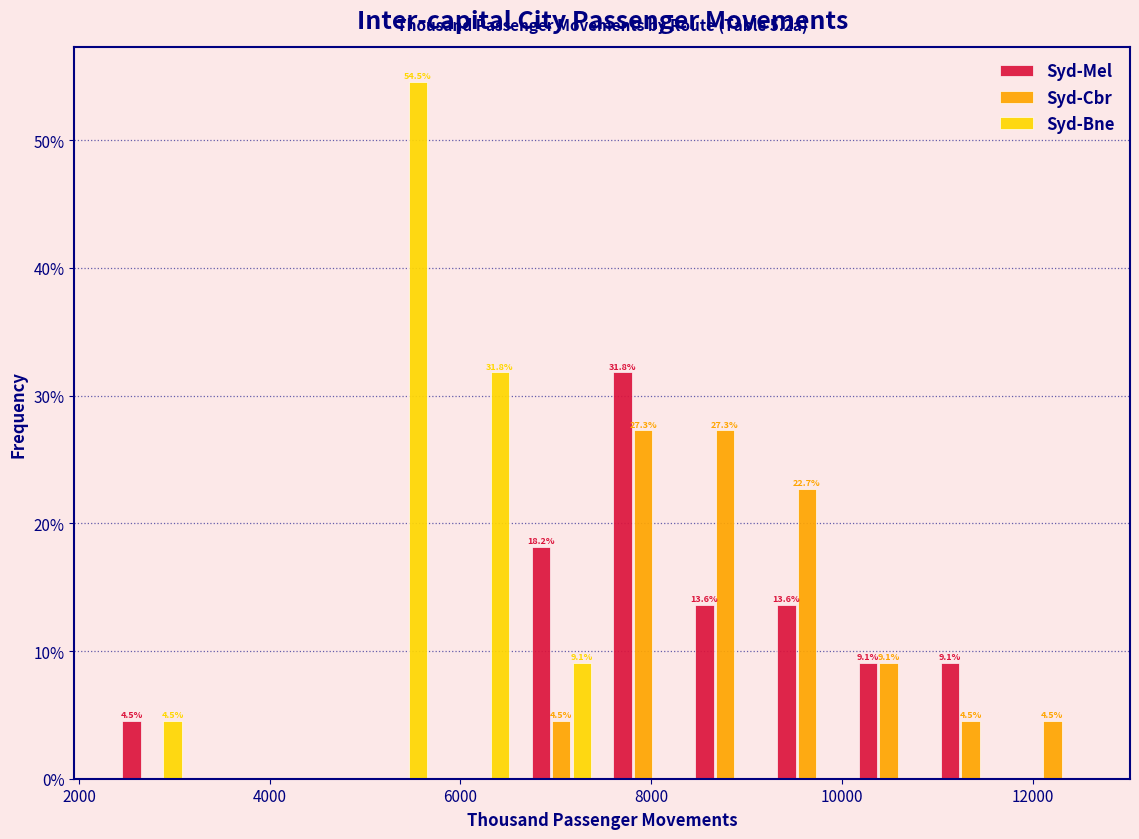

In the Syd-Mel series, which range on the x-axis has the tallest bar?

7400 to 8400